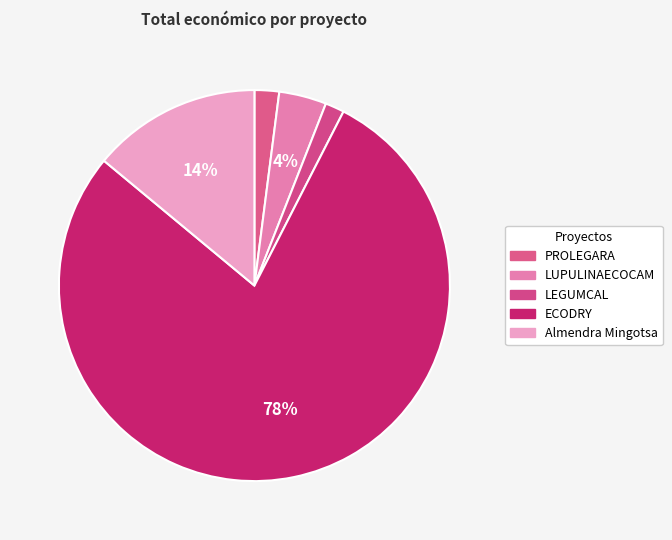

How many slices are in this pie chart?

5